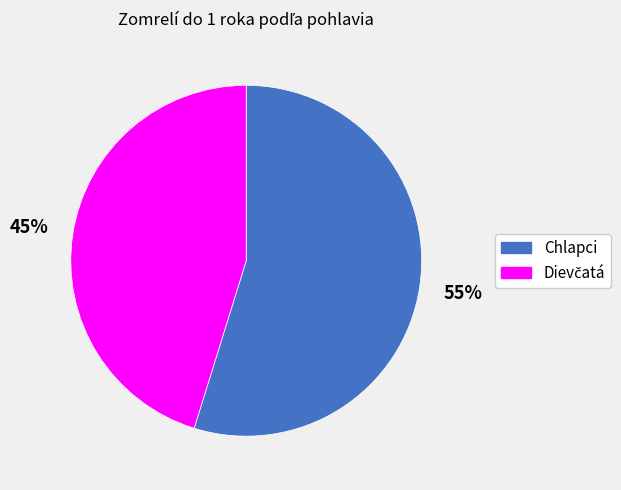

The Chlapci slice represents 55% of the pie. True or false?

True